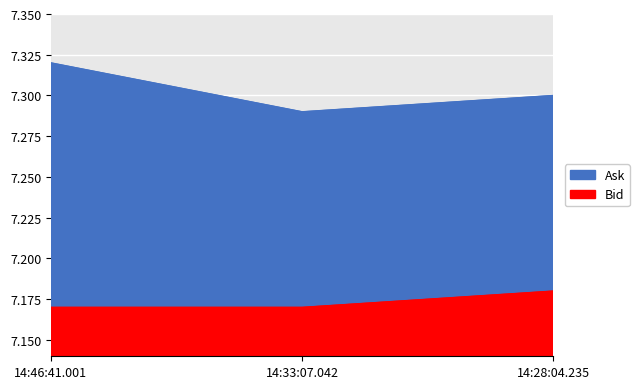

At which label does Bid reach its minimum?

14:33:07.042